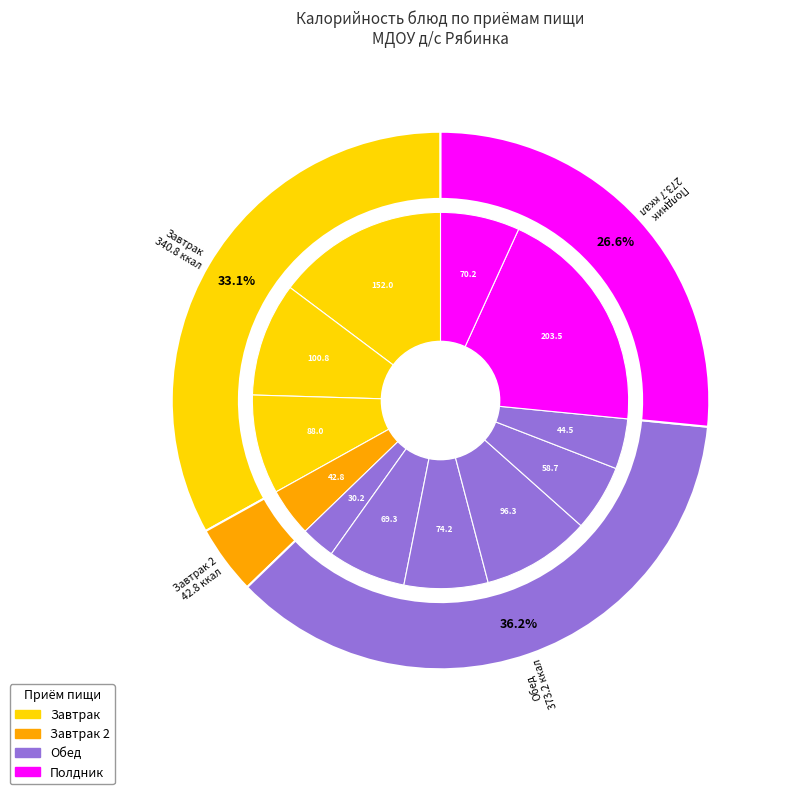

Approximately how many times larger is the value at Пюре картофельное compared to Тефтели из рыбы?

1.3